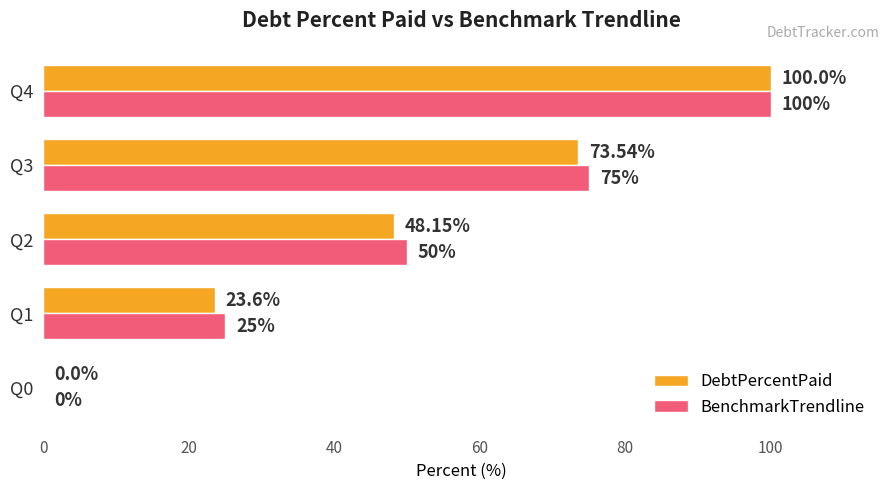

Which series has the largest total across all categories?

BenchmarkTrendline